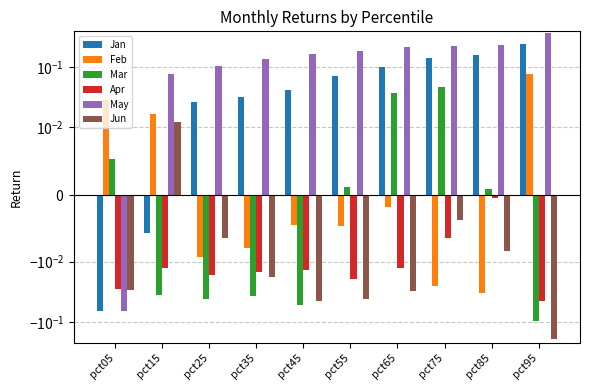

How many negative values does the May series have?

1